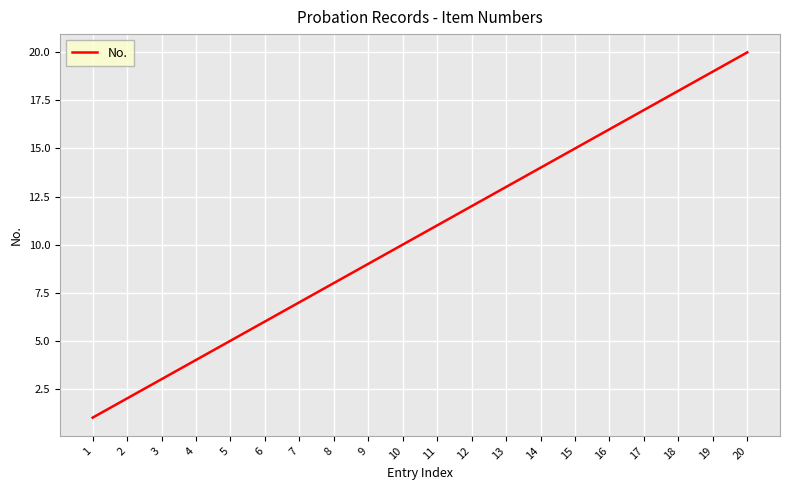

What is the sum of all values?

210